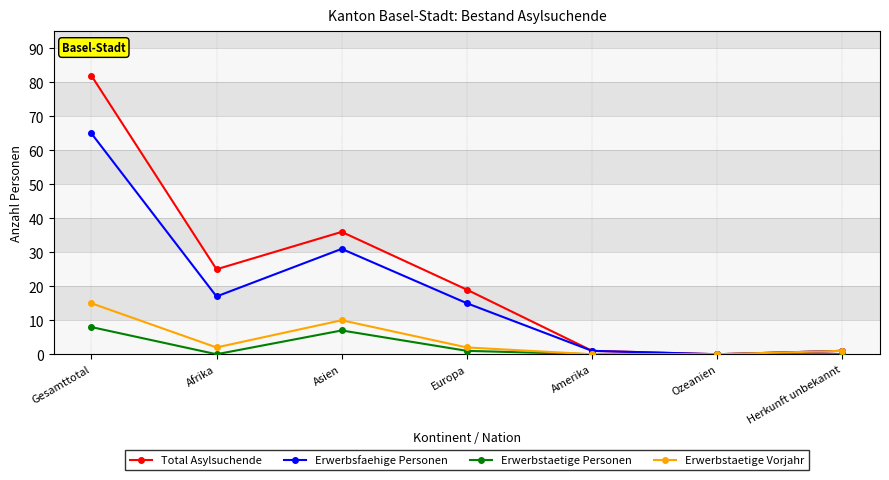

At Gesamttotal, list the series in order from largest to smallest.

Total Asylsuchende, Erwerbsfaehige Personen, Erwerbstaetige Vorjahr, Erwerbstaetige Personen